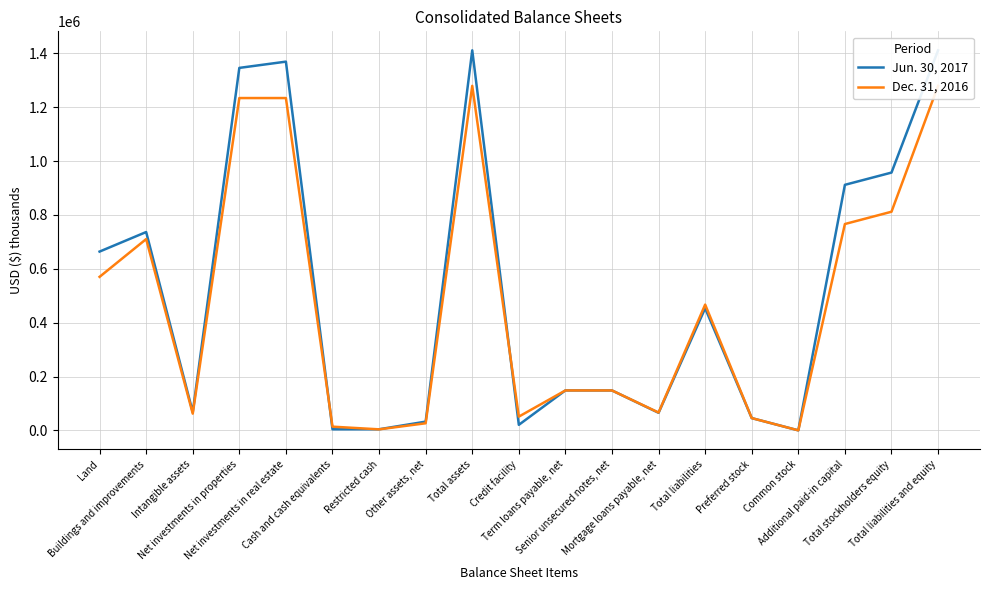

What is the difference between the maximum and minimum values in the Jun. 30, 2017 series?

1410229